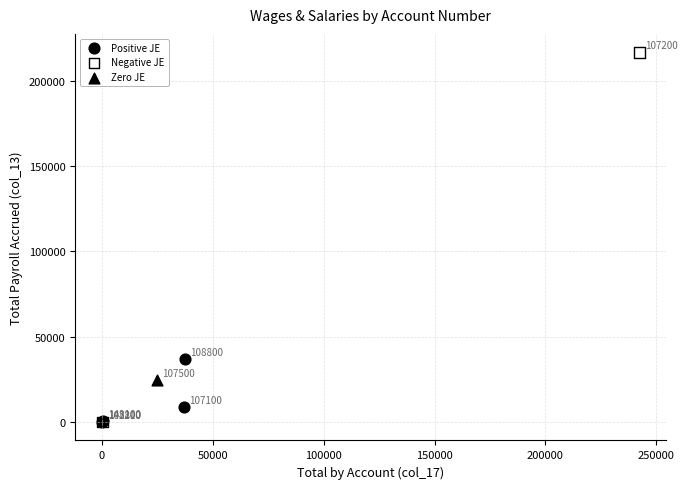

What are all the series names shown in the legend?

Positive JE, Negative JE, Zero JE